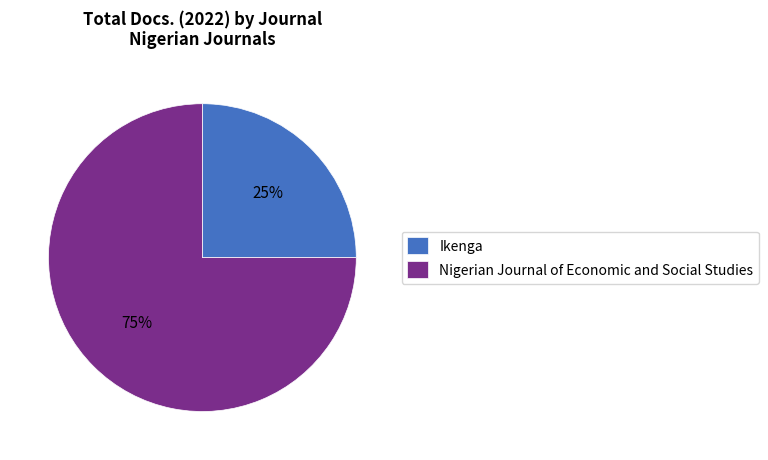

Which has a higher value, Nigerian Journal of Economic and Social Studies or Ikenga?

Nigerian Journal of Economic and Social Studies